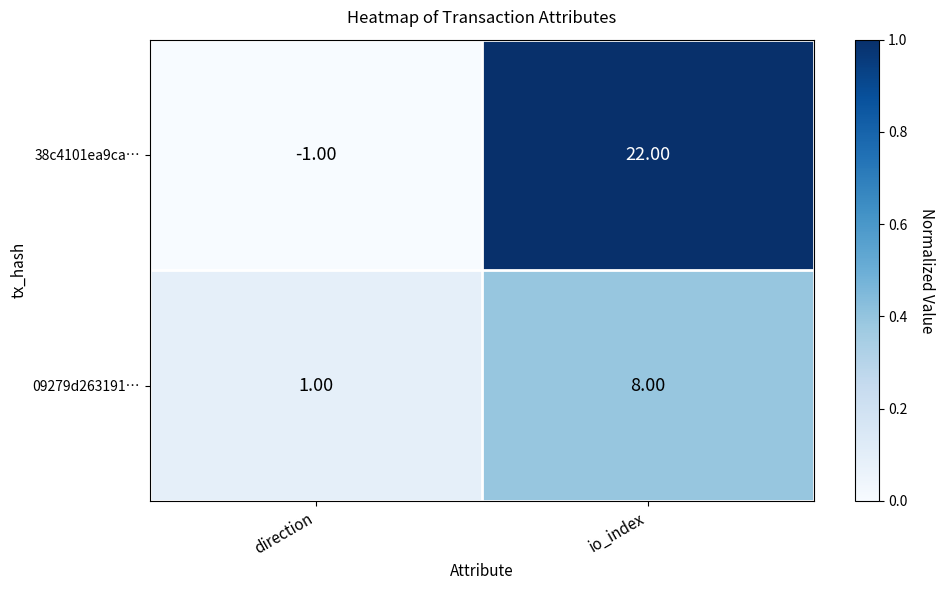

What is the total value across all series at io_index?

30